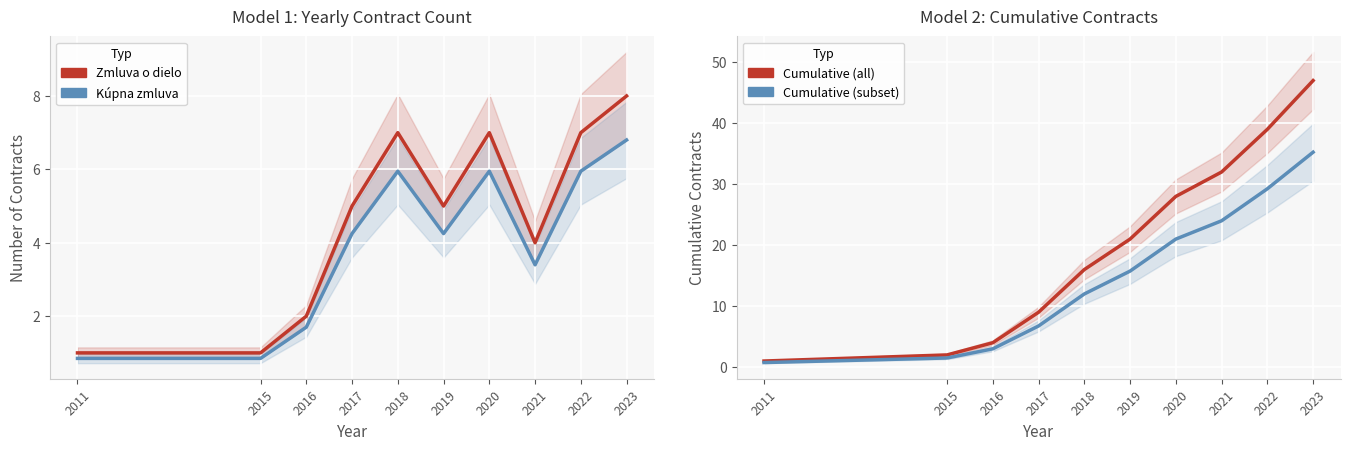

The Cumulative (subset) series shows 12.2 at 2021. True or false?

False